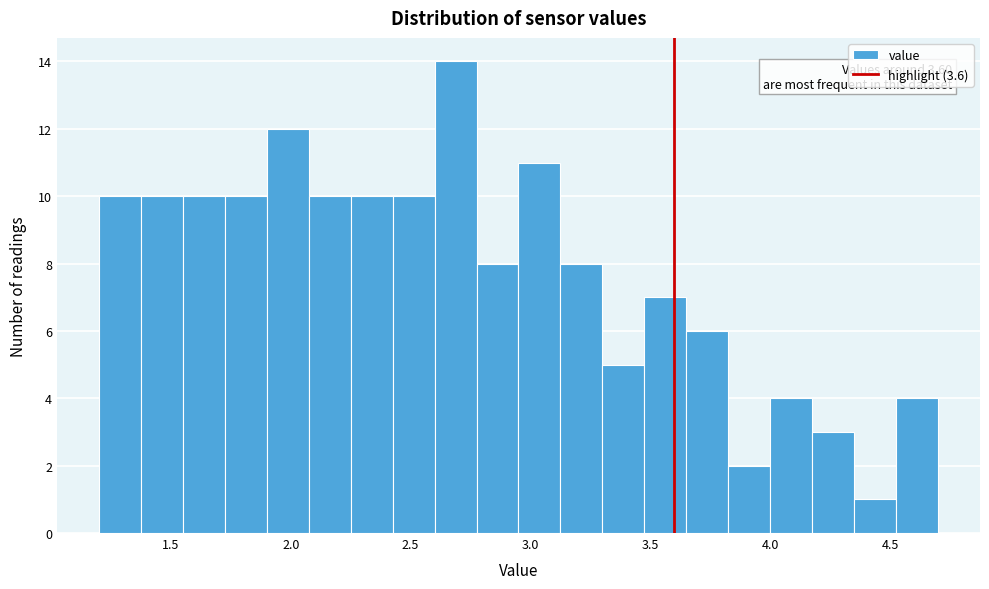

Around what value on the x-axis is the tallest bar? Give the approximate position of its centre, as read against the axis.

2.70